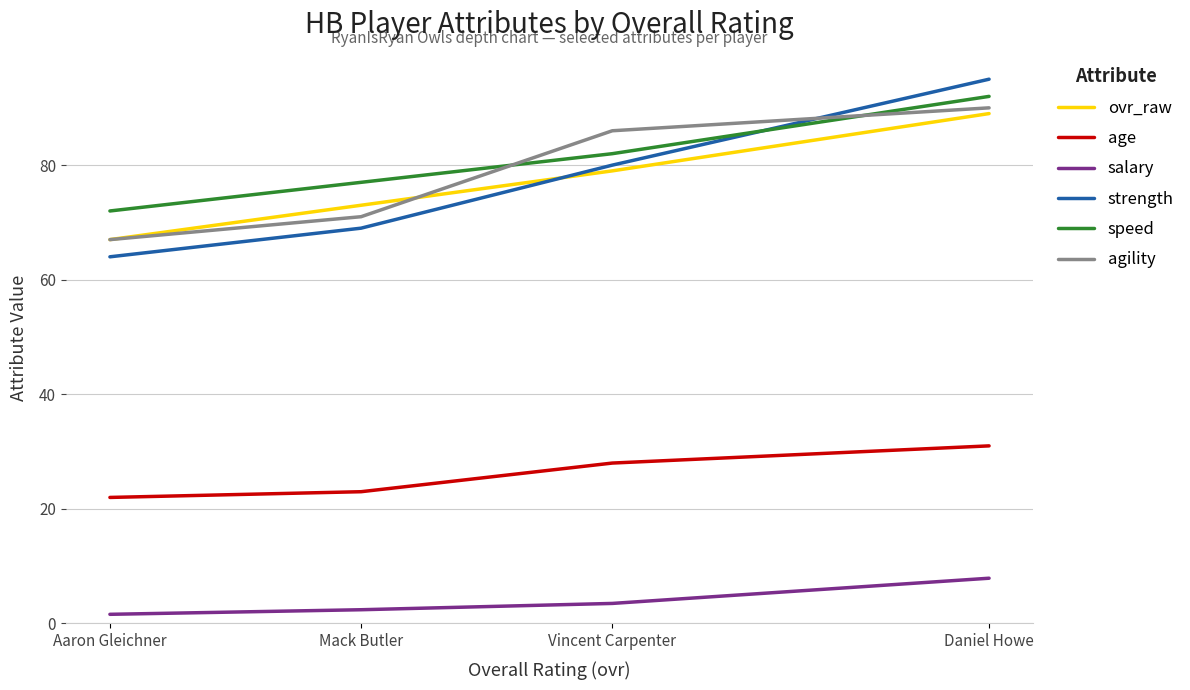

Is it true that speed equals 72.0 at Aaron Gleichner?

True